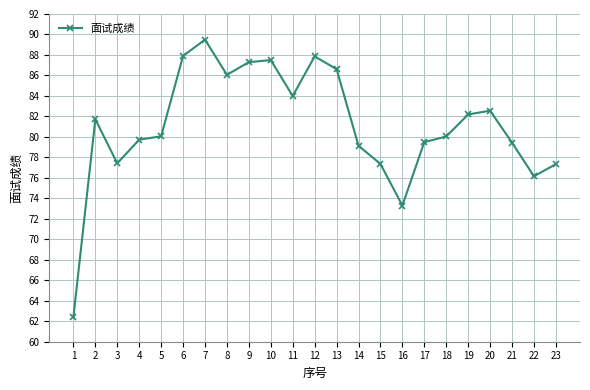

At which label does the data first exceed 80?

2